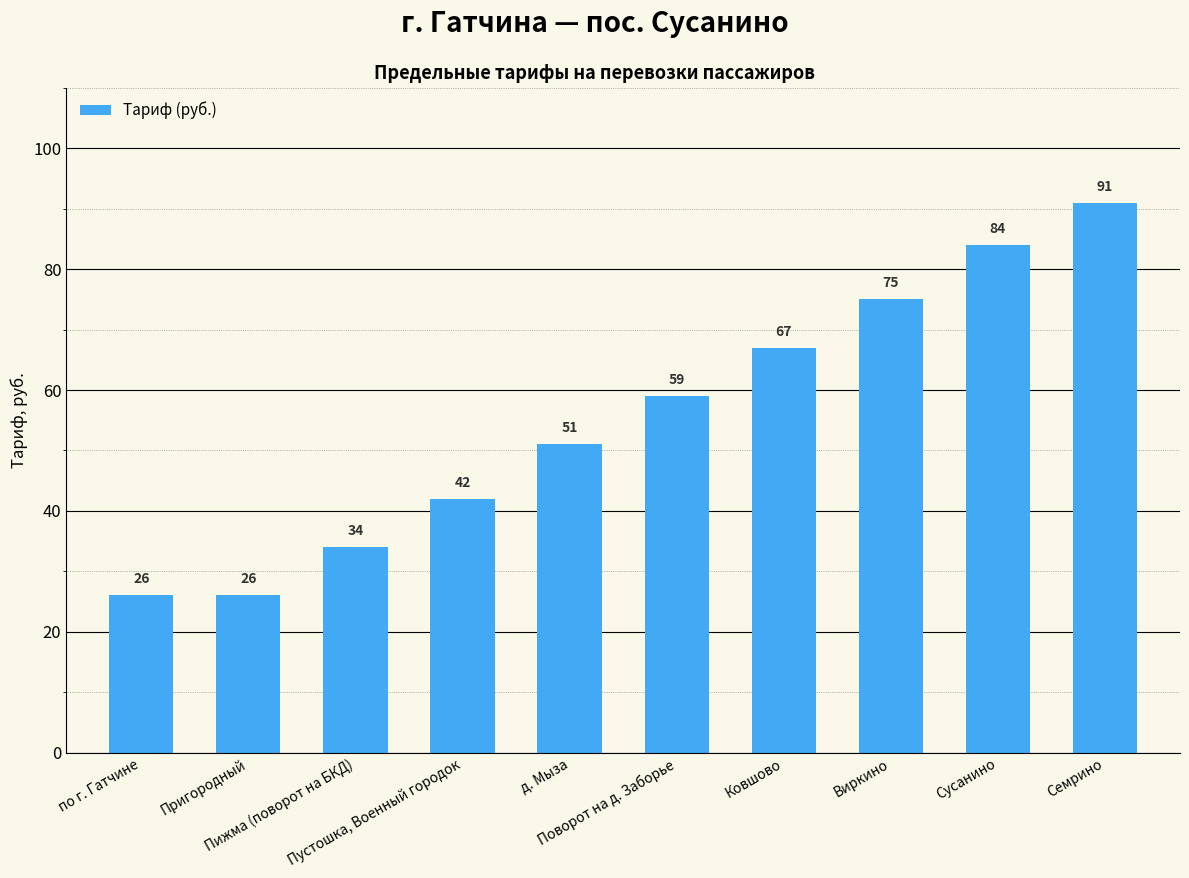

Count the values in the range 34 to 75.

6